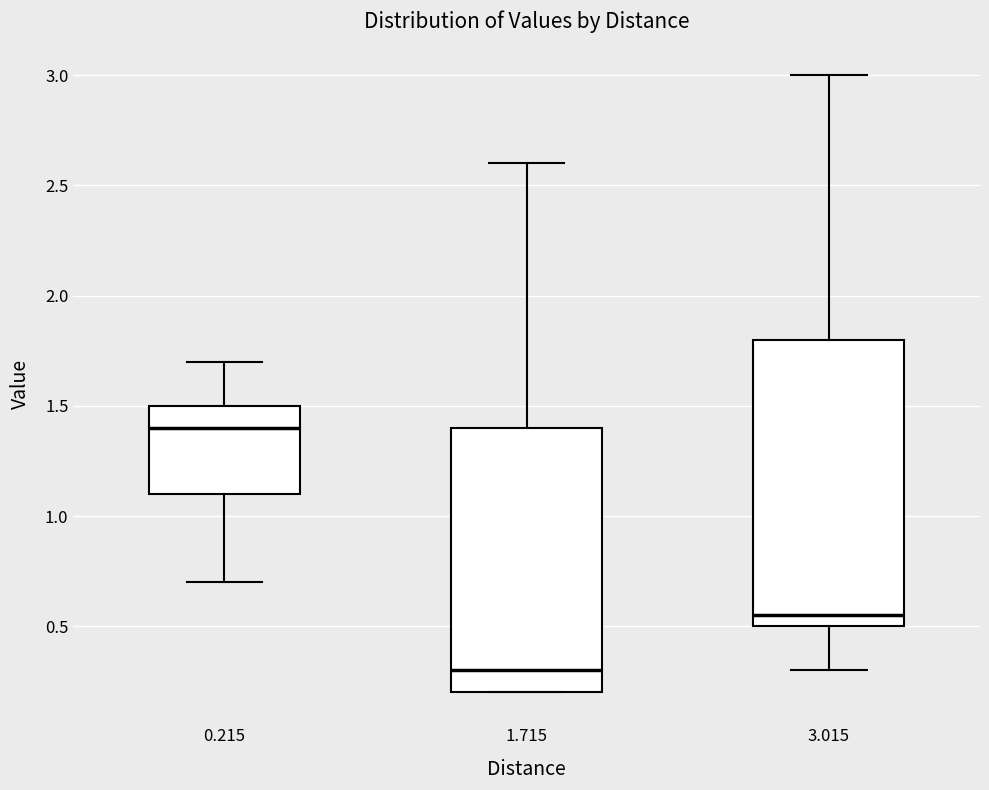

Where does the upper whisker of the box at x = 0.215 end on the y-axis? The values are not printed on the chart, so give them approximately, as read against the axis.

1.70